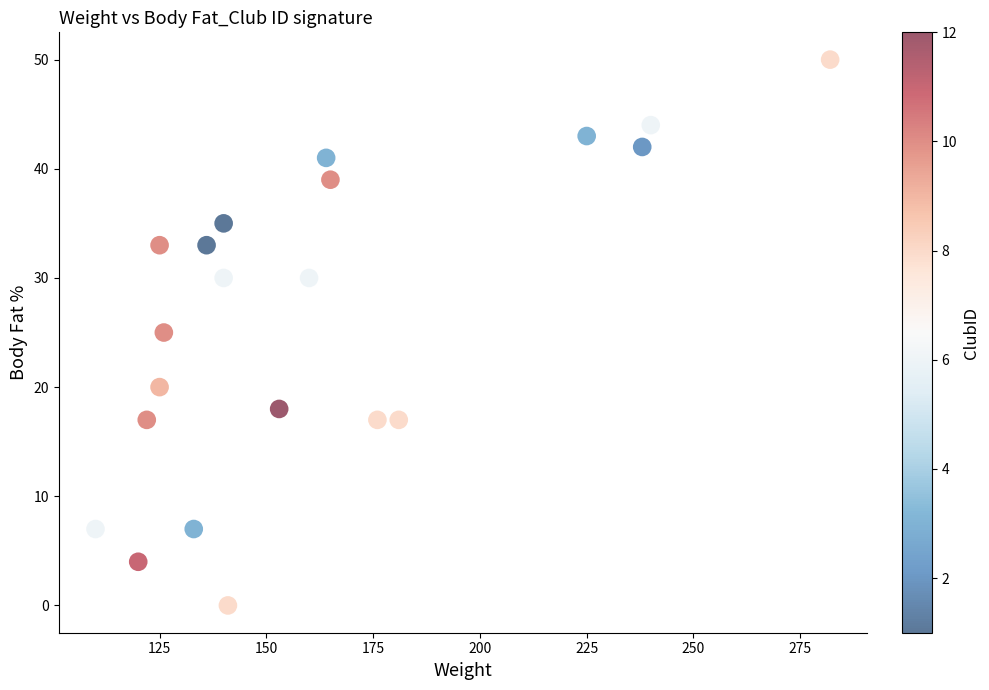

What is the range of X values (max minus min)?

172